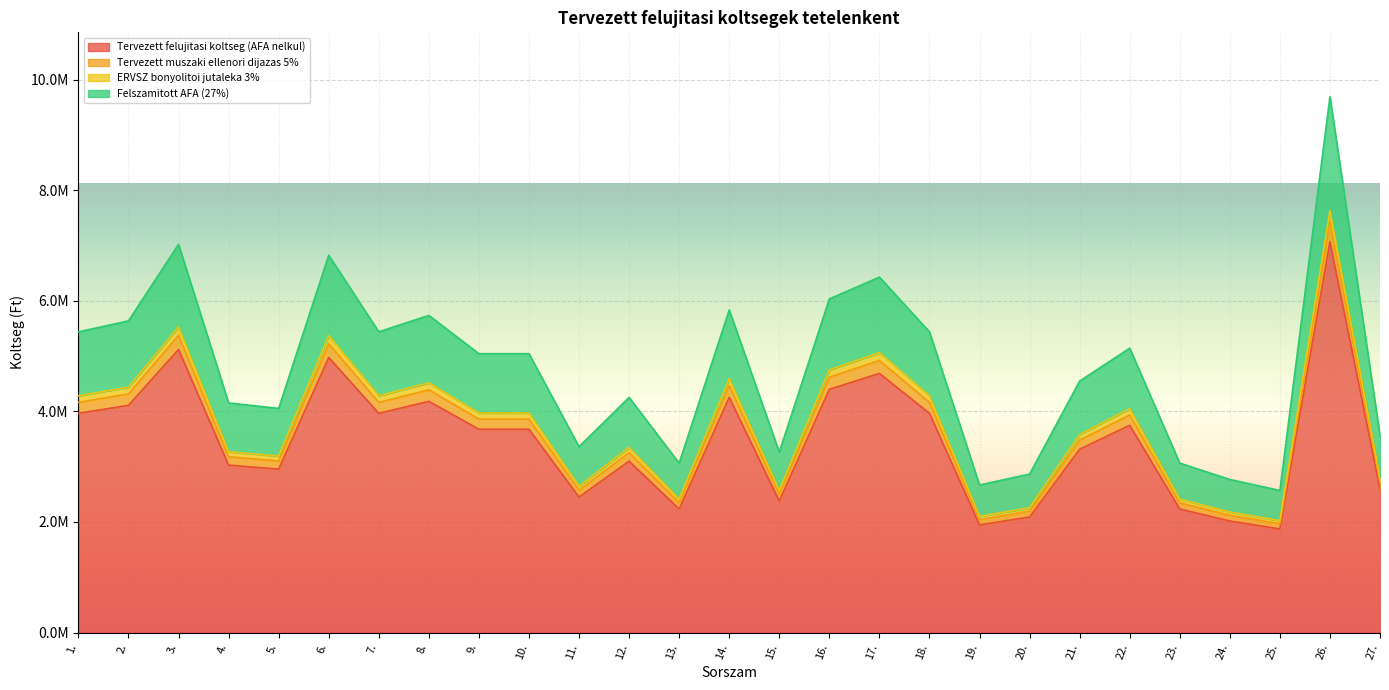

True or false: ERVSZ bonyolitoi jutaleka 3% and Tervezett muszaki ellenori dijazas 5% intersect in this chart.

False